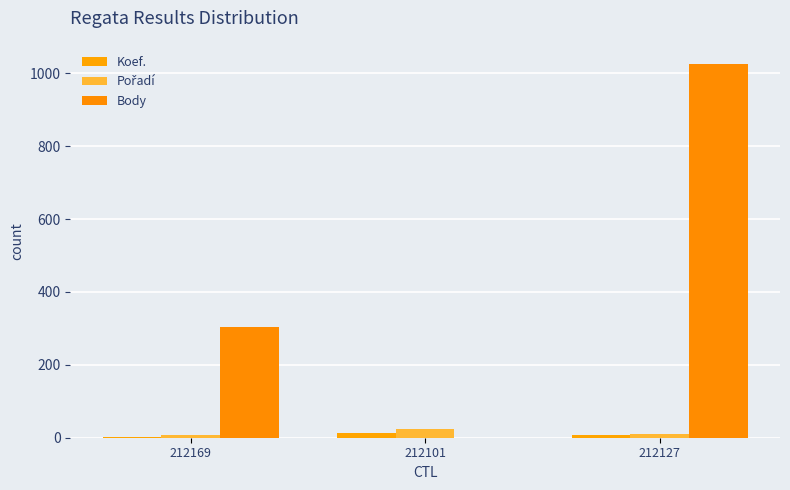

How many series are shown in this chart?

3